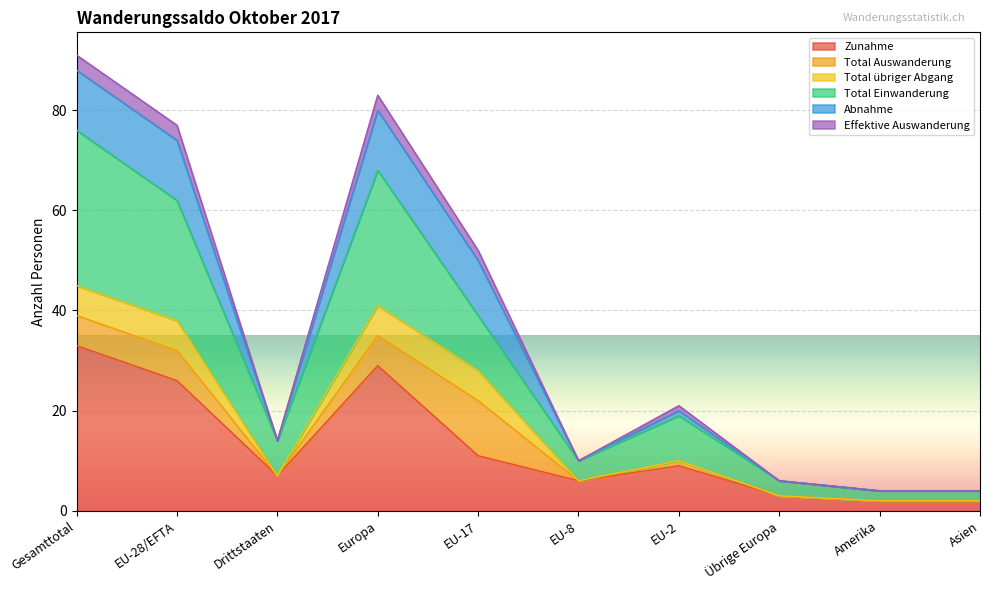

What is the sum of the Total Einwanderung values at Drittstaaten and Asien?

18